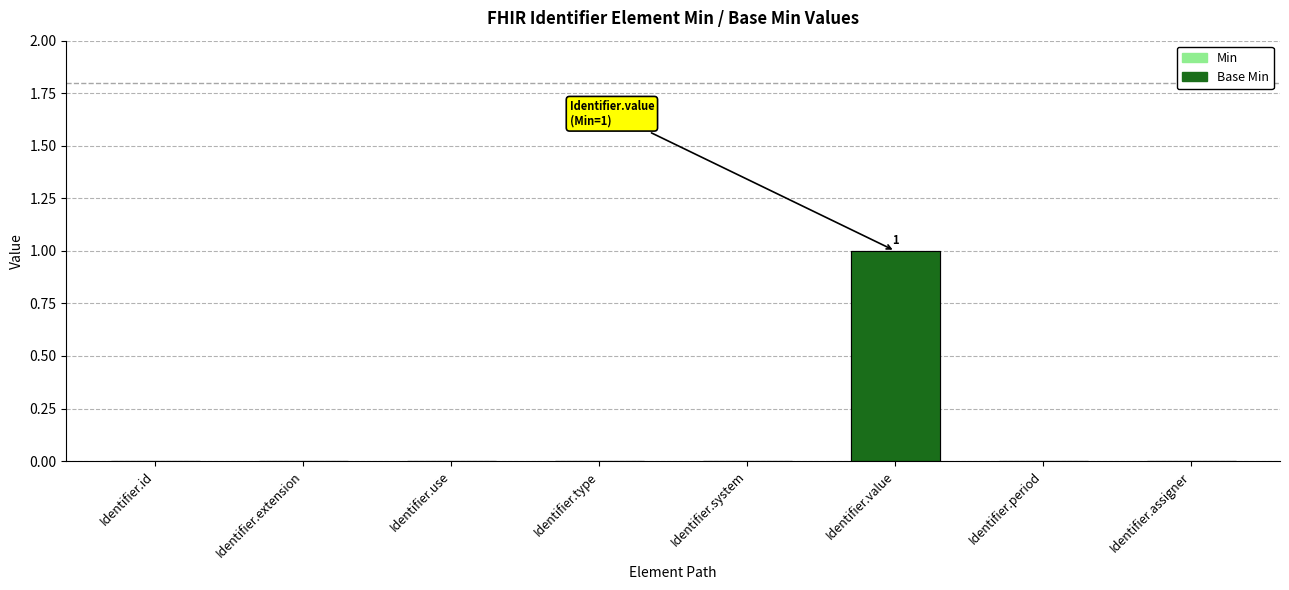

Is it true that Min equals 0 at Identifier.system?

False